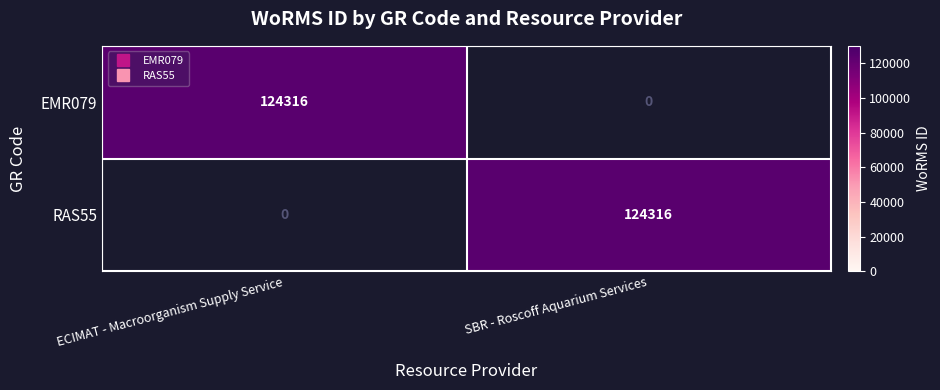

True or false: RAS55 has a value of 124316 at SBR - Roscoff Aquarium Services.

True